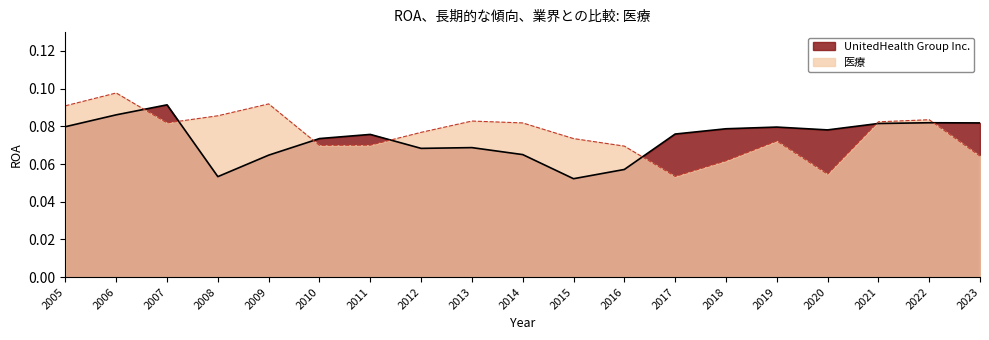

Which category has the lowest value across all series?

2015